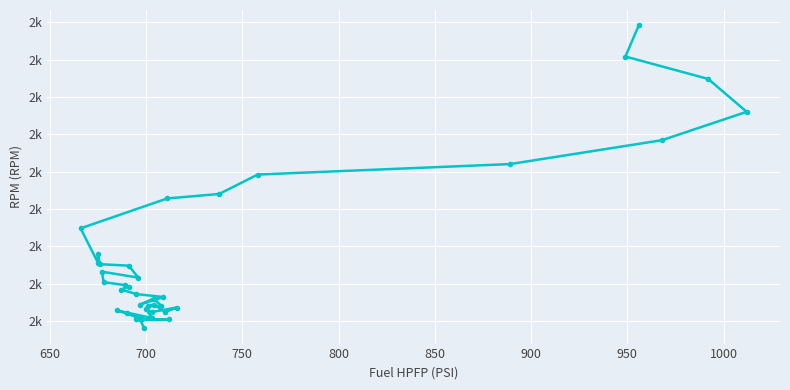

How many points are lower than both their immediate neighbors (excluding endpoints)?

6